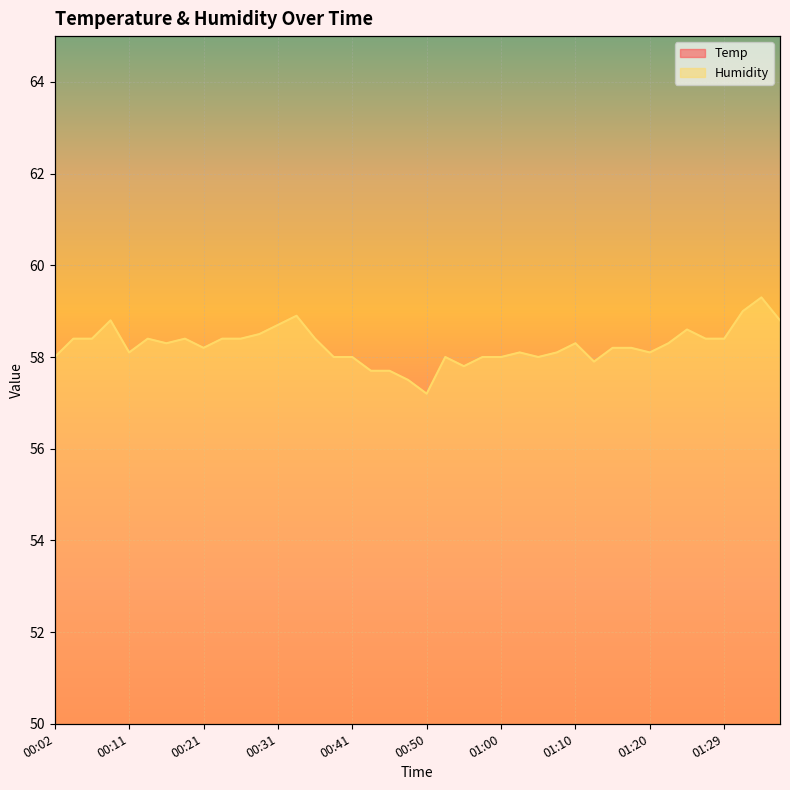

True or false: Humidity and Temp intersect in this chart.

False